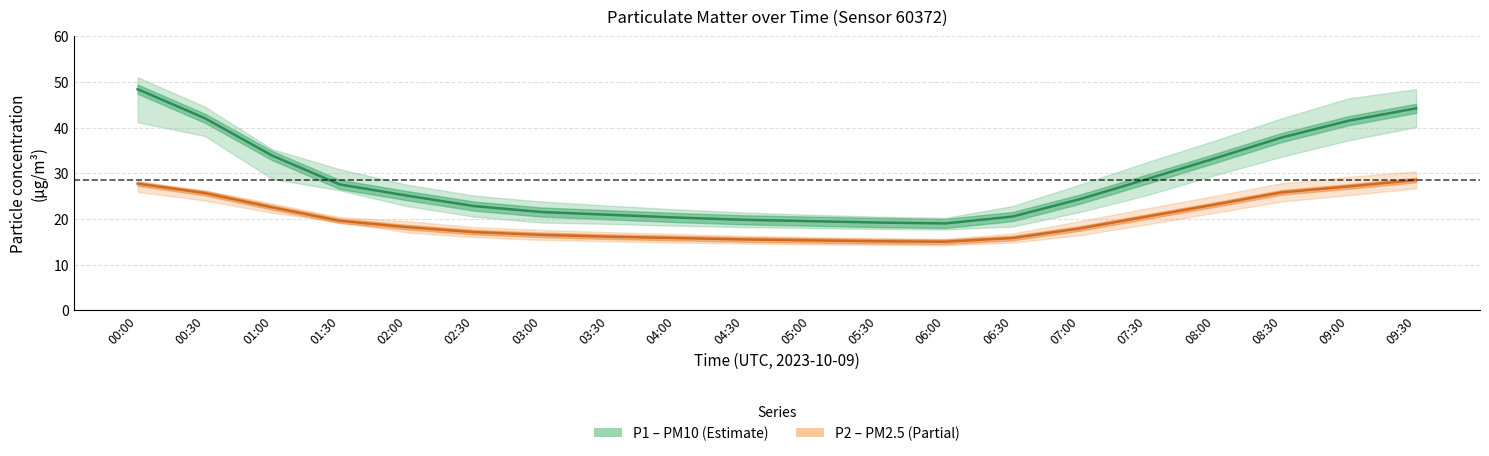

What is the maximum value for P2 (PM2.5)?

28.5